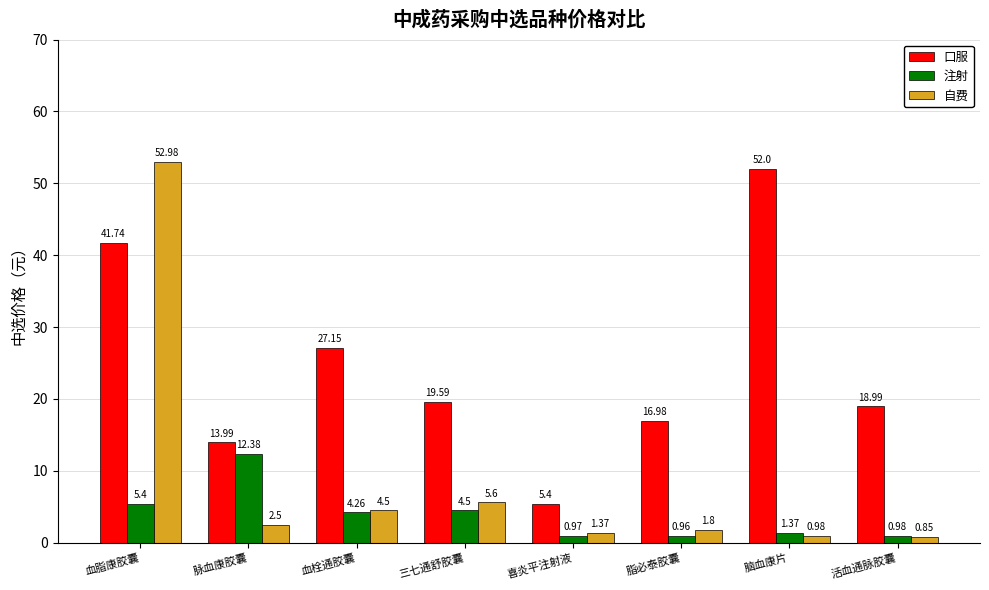

Which category has the highest value in the 口服 series?

脑血康片